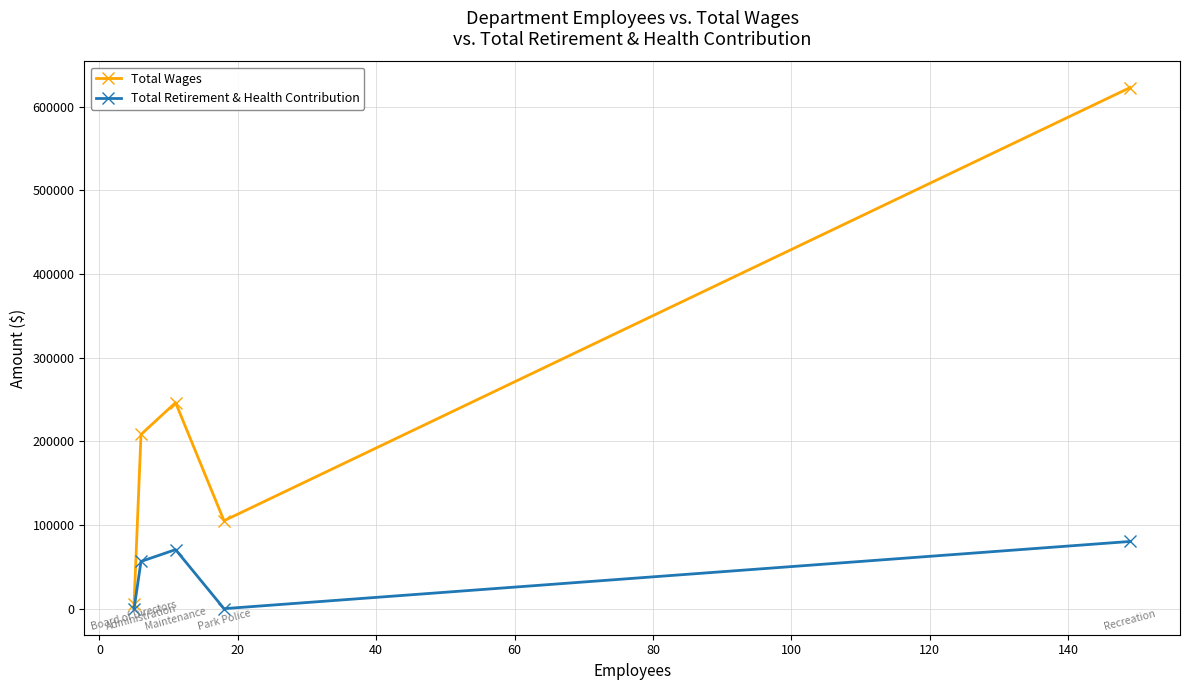

Which series has the largest range (max minus min)?

Total Wages